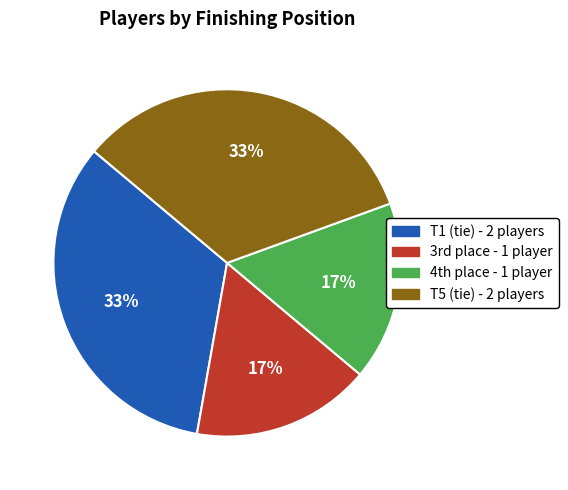

To the nearest percent, what is the average slice percentage?

25%